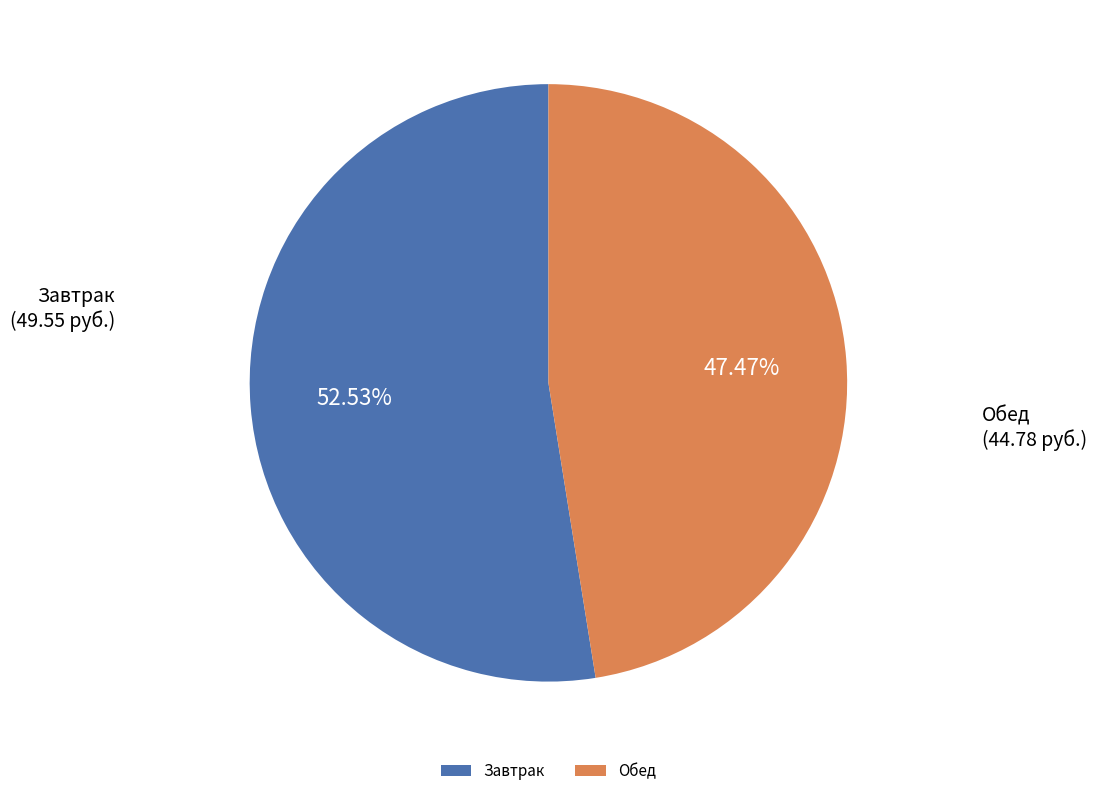

Between Завтрак and Обед, which is larger?

Завтрак